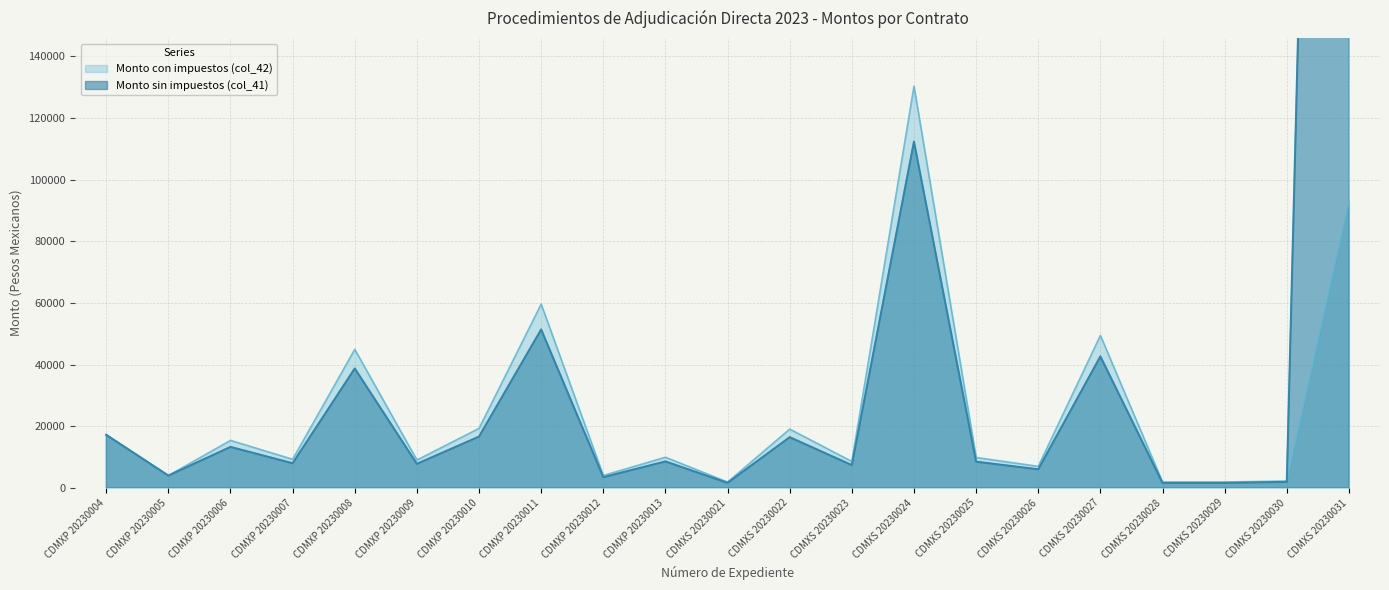

Where is the first local minimum for Monto con impuestos (col_42)?

CDMXP 20230005